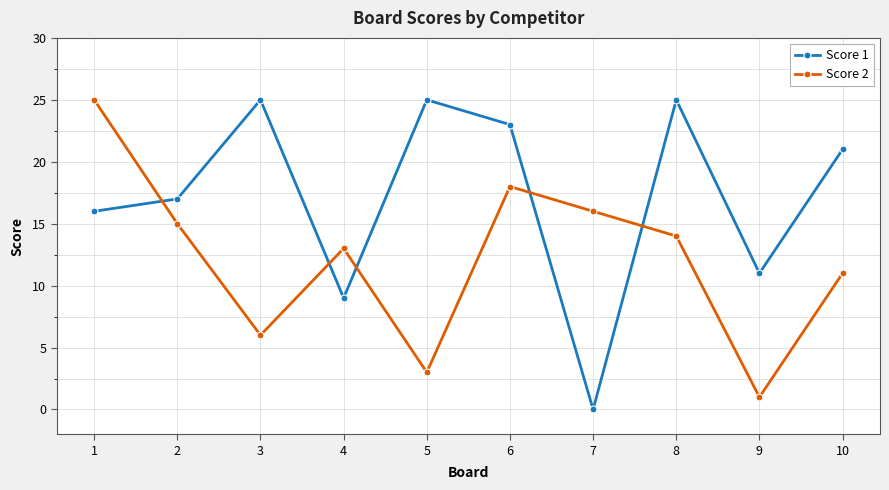

At which category does Score 2 reach its first local valley?

3